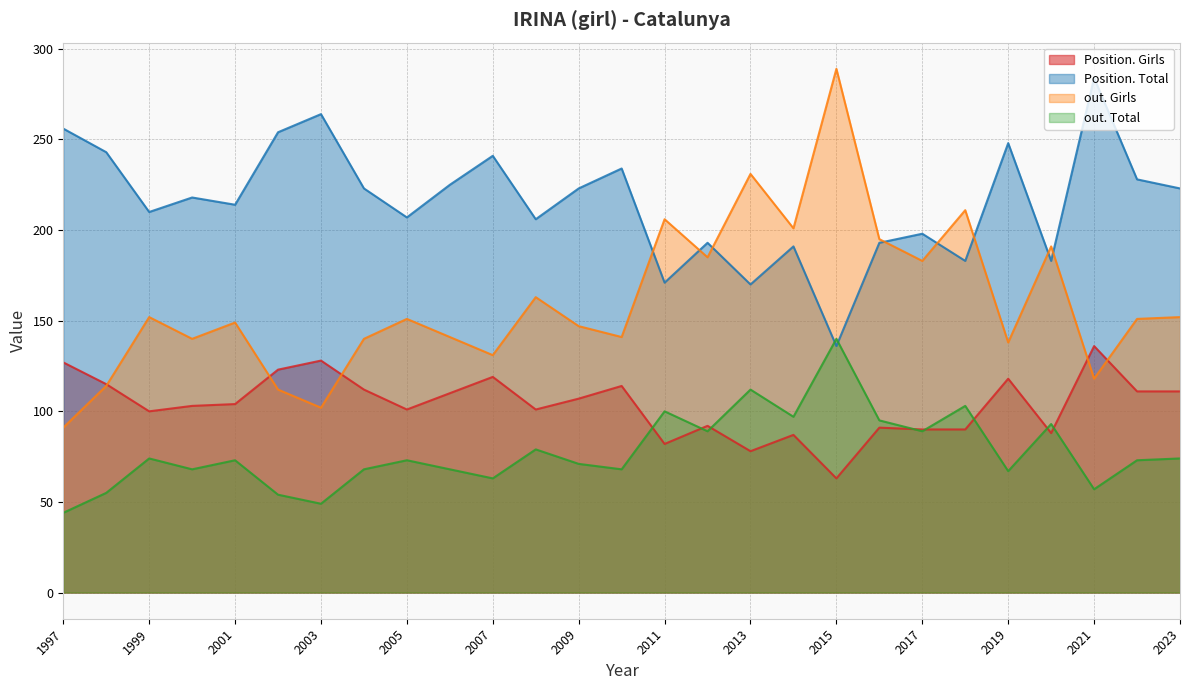

At which category is the sum across all series the highest?

2015